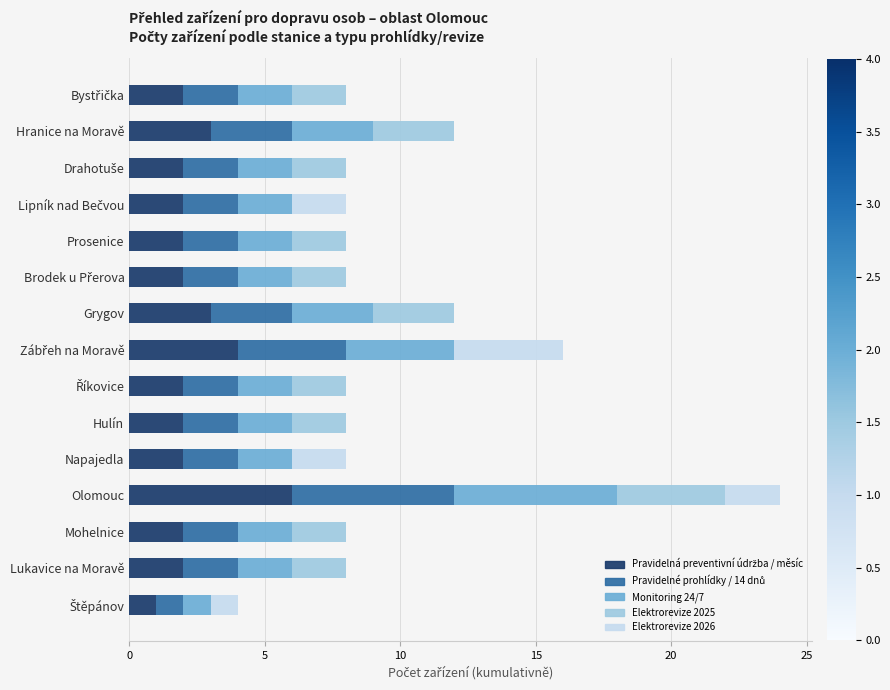

What is the total value across all series at Hranice na Moravě?

12